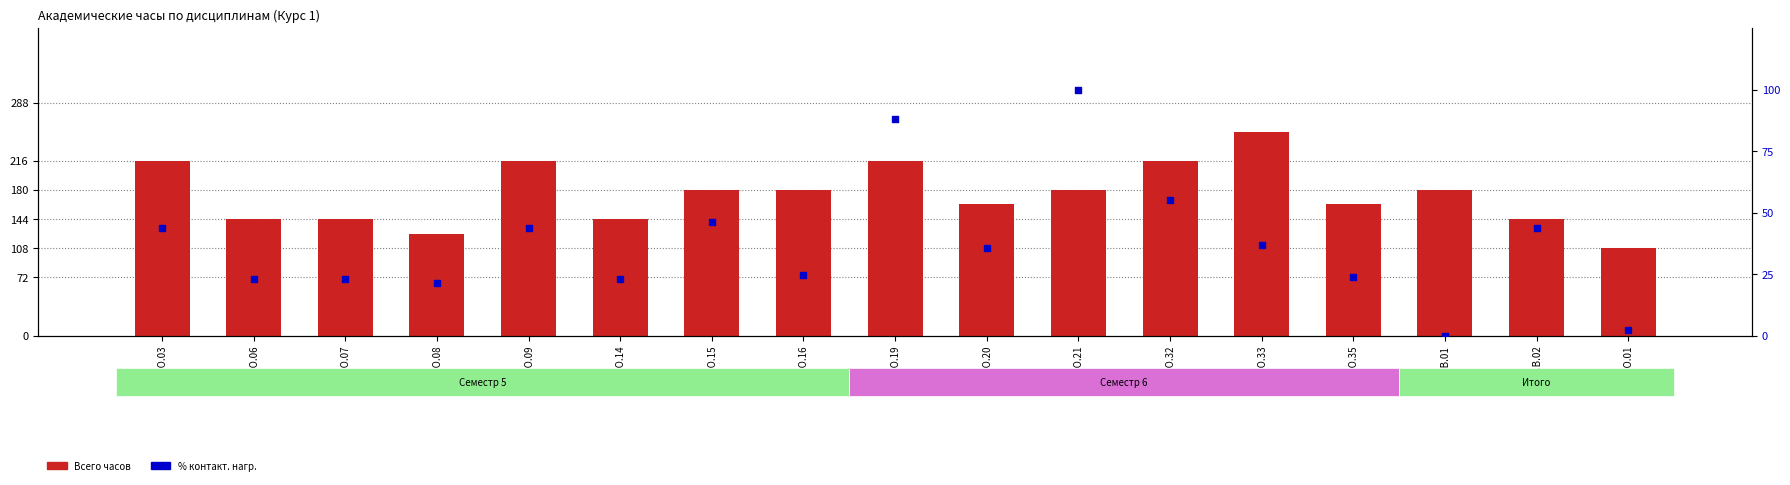

At which category is the sum across all series the highest?

Б1.О.19